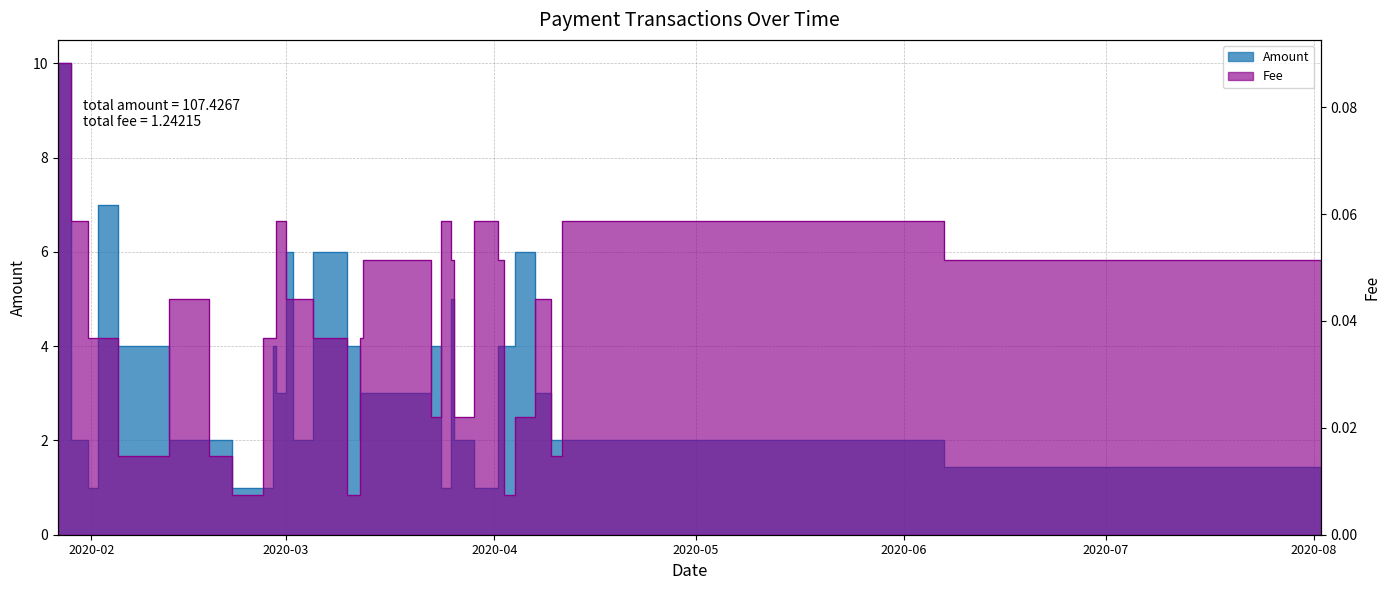

True or false: Fee and Amount cross at least once.

False